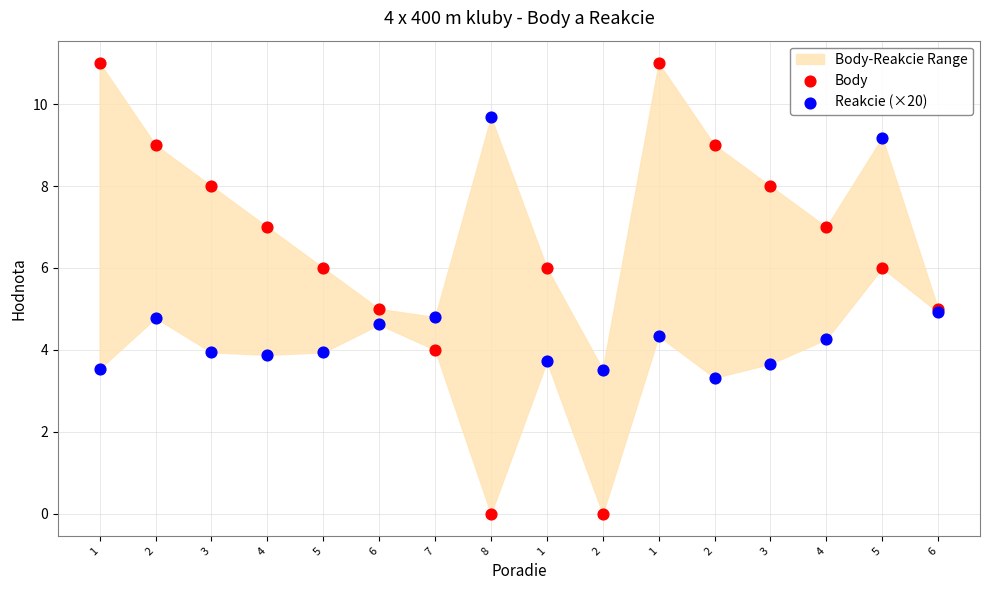

Which series has the largest Y range (max minus min)?

Body